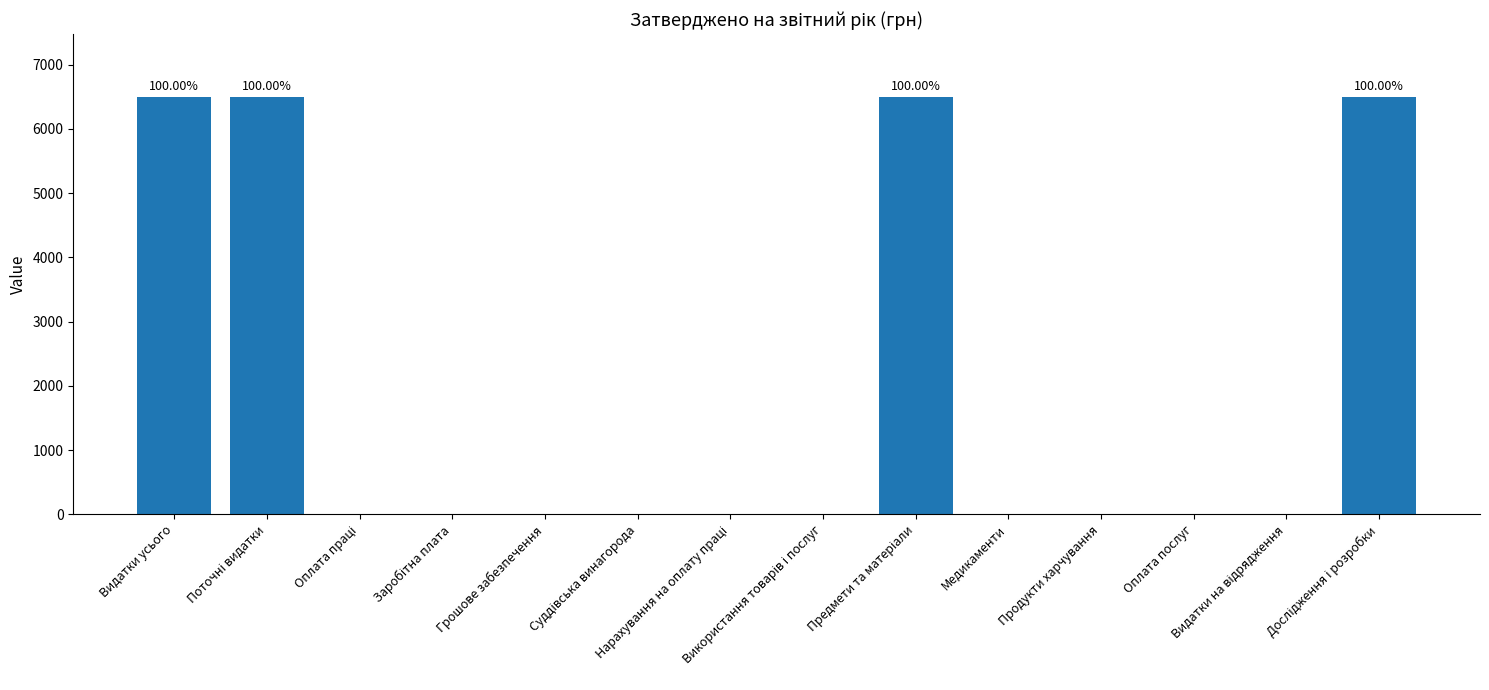

What is the maximum value shown in the chart?

6500